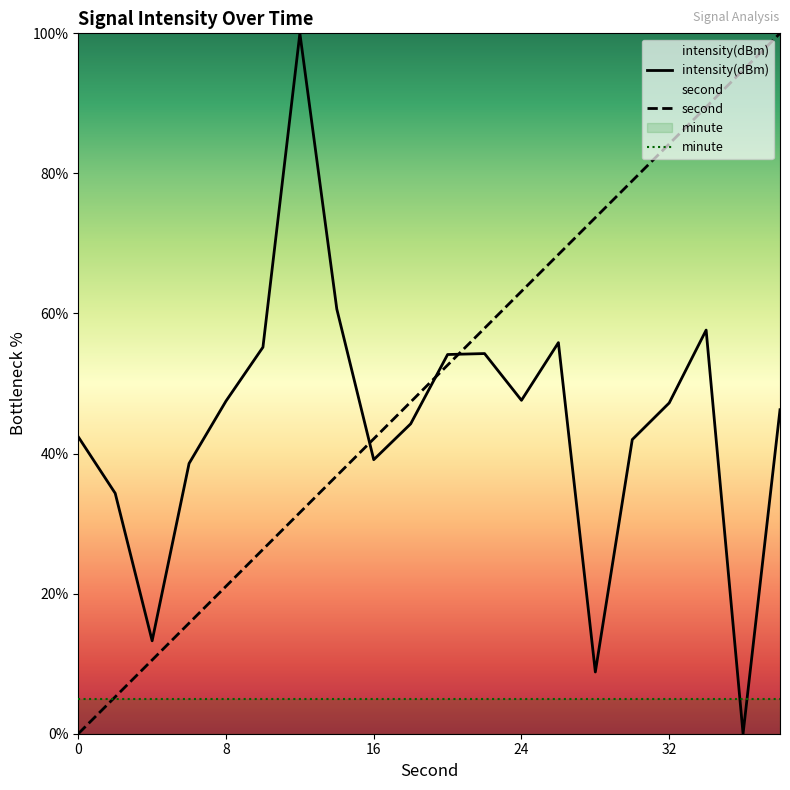

Is this an area chart (filled region under the line)?

No